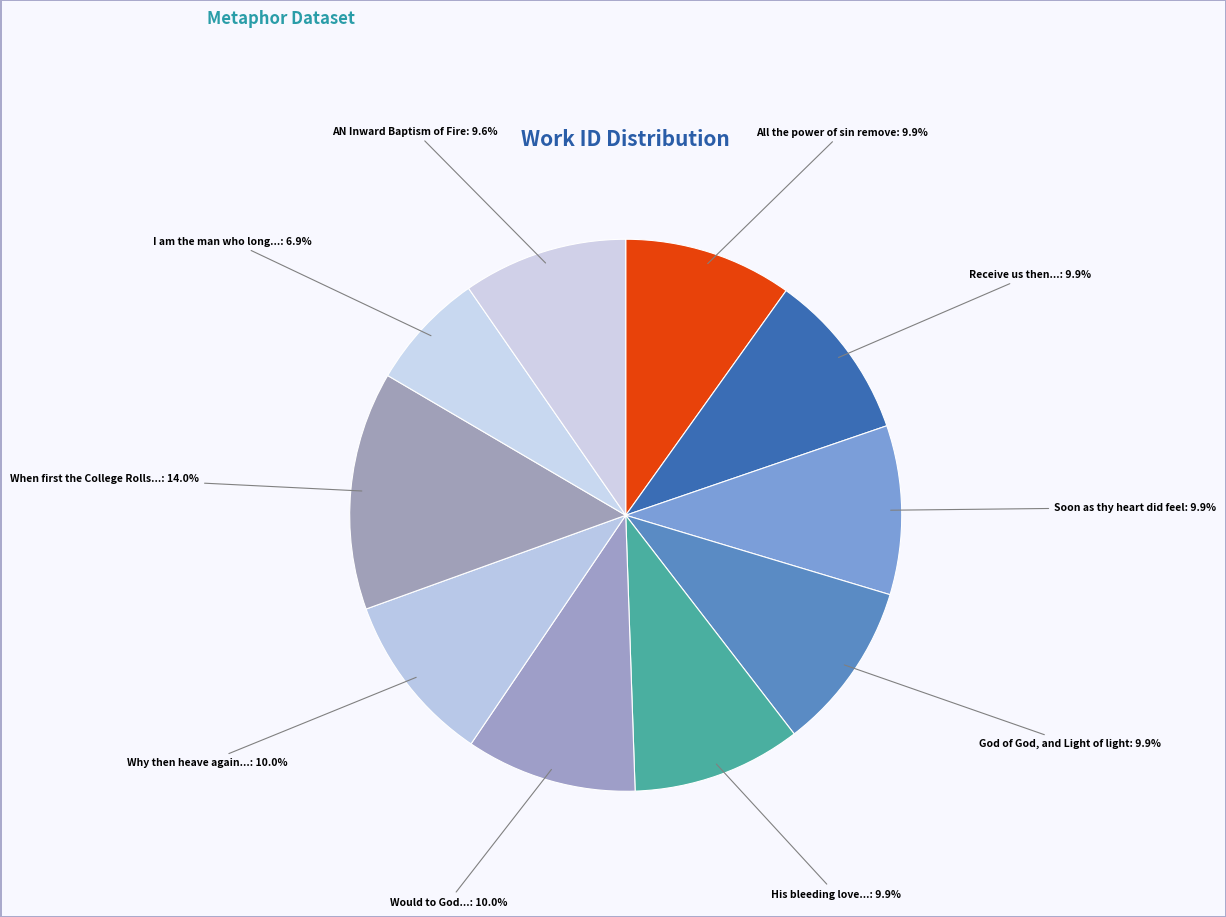

Count the number of slices in the pie.

10